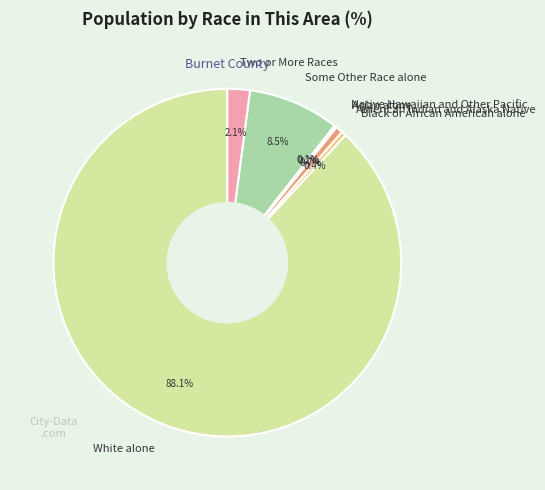

Do White alone and Two or More Races together represent more than half of the pie?

Yes